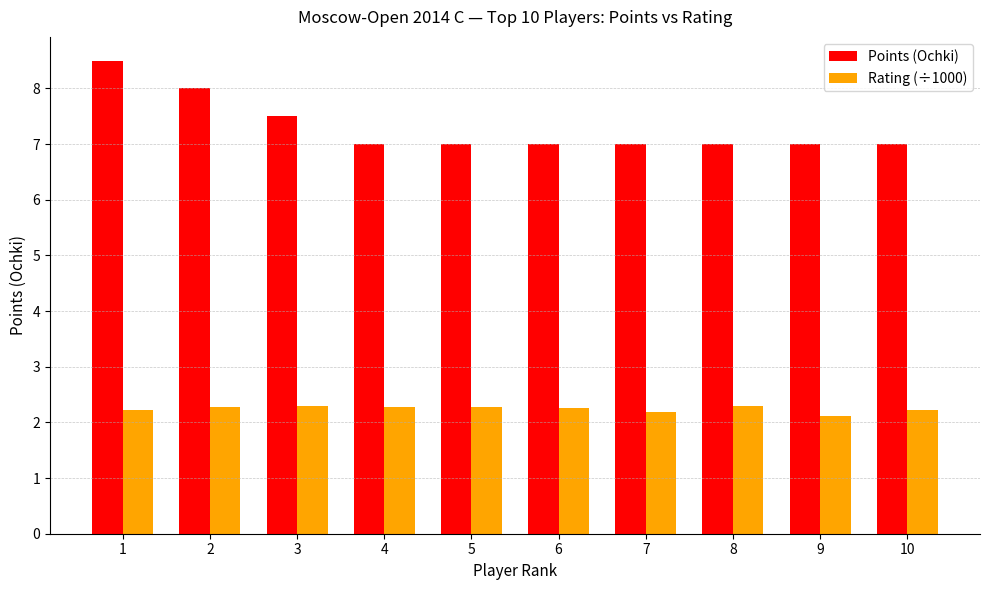

How many groups of bars are there?

10